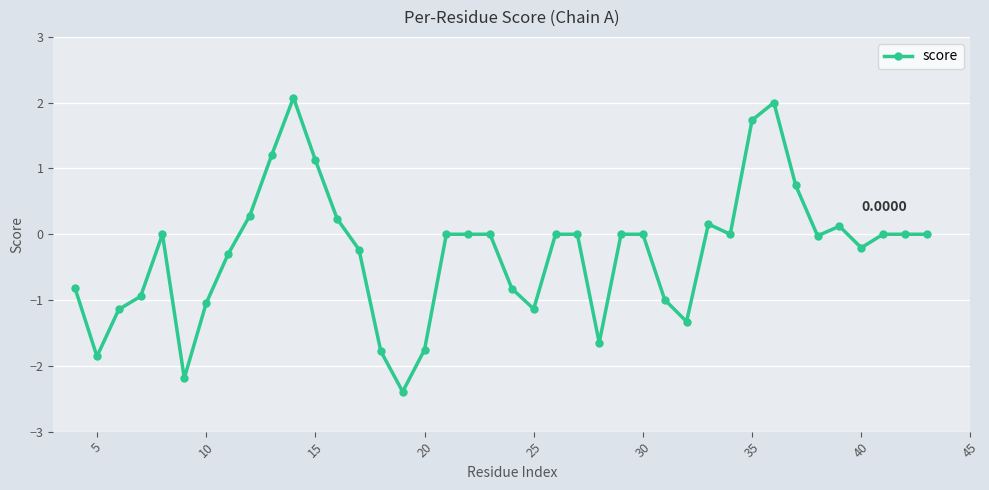

True or false: there are more than 2 points higher than both neighbors.

True